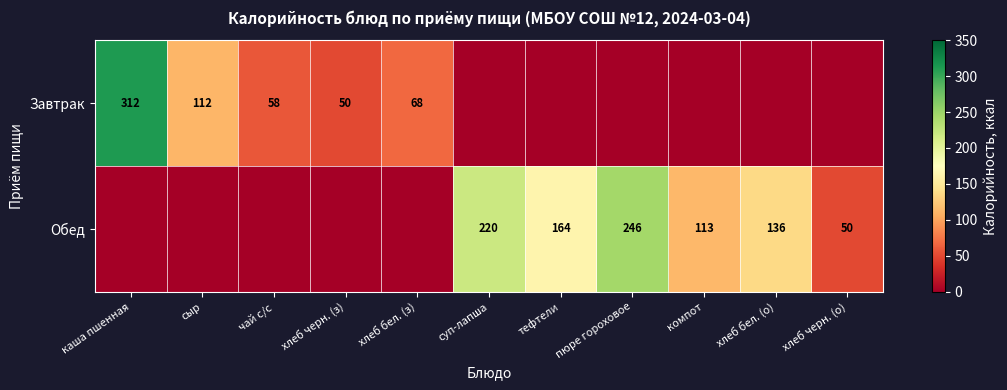

True or false: Завтрак has a value of 68 at каша пшенная.

False